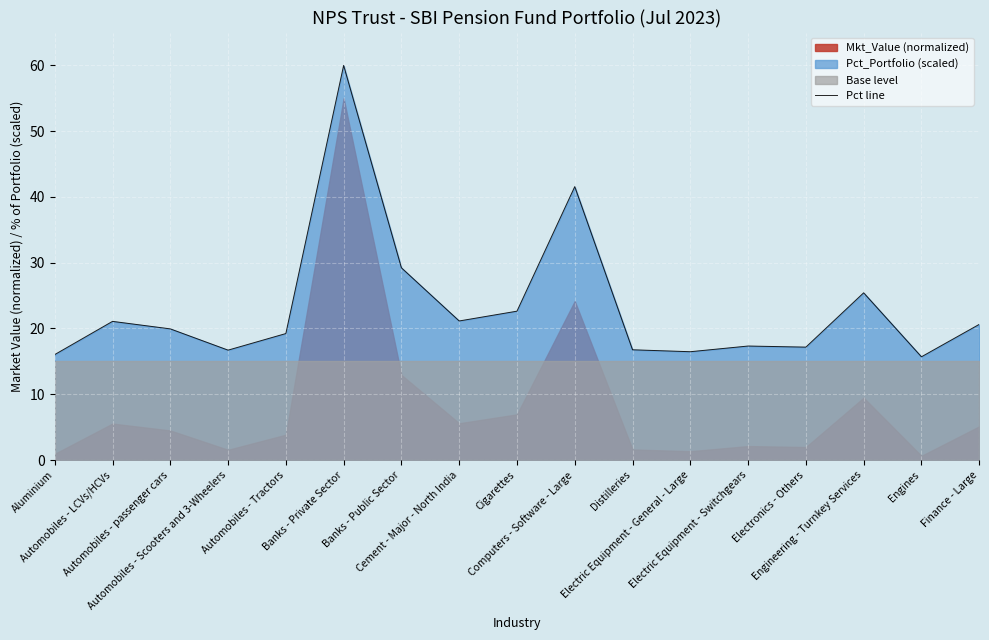

True or false: the data shows 9.3 at Automobiles - Tractors.

False